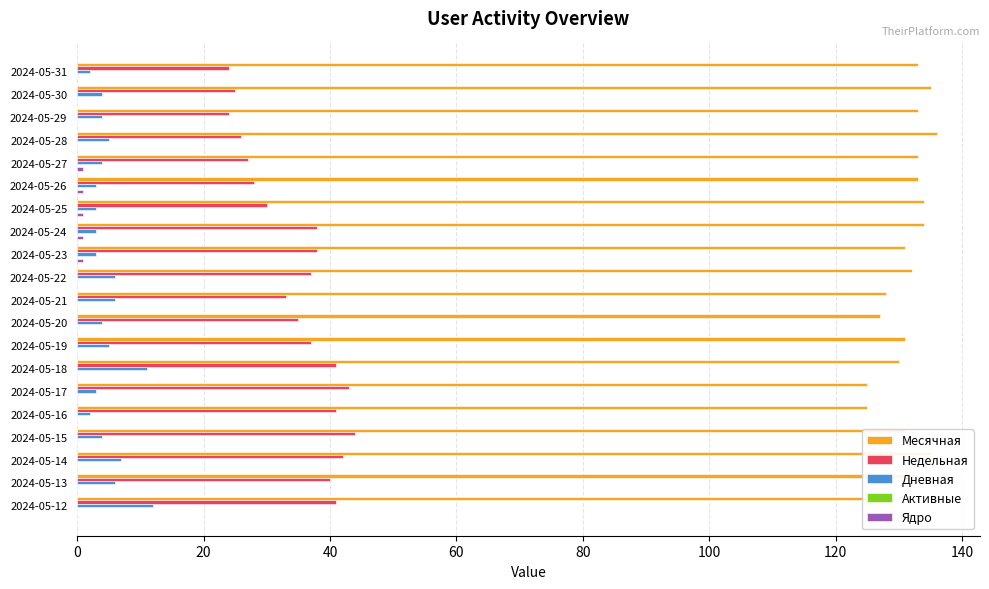

What is the sum of all Недельная values?

694